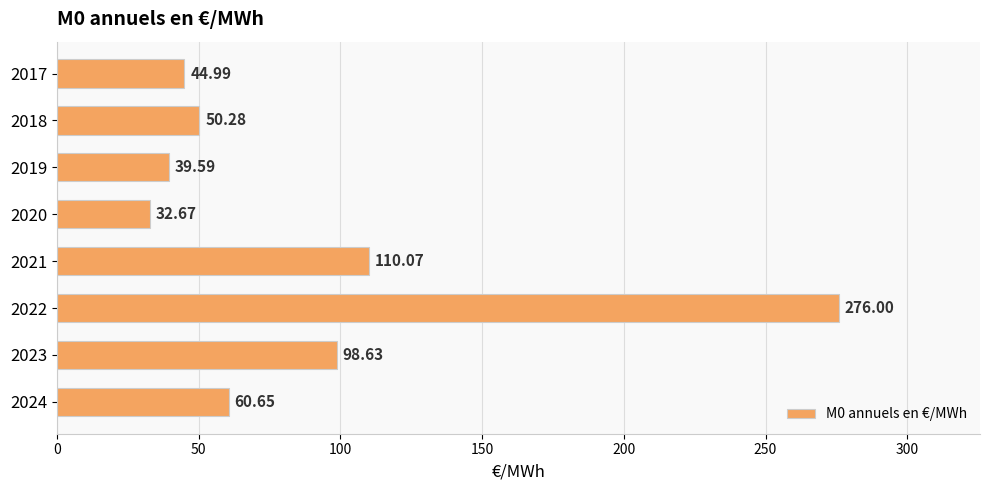

What is the average value?

89.1